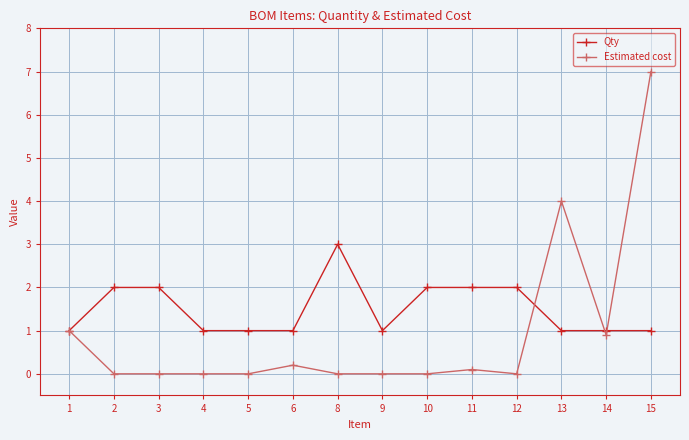

At 2, list the series in order from largest to smallest.

Qty, Estimated cost